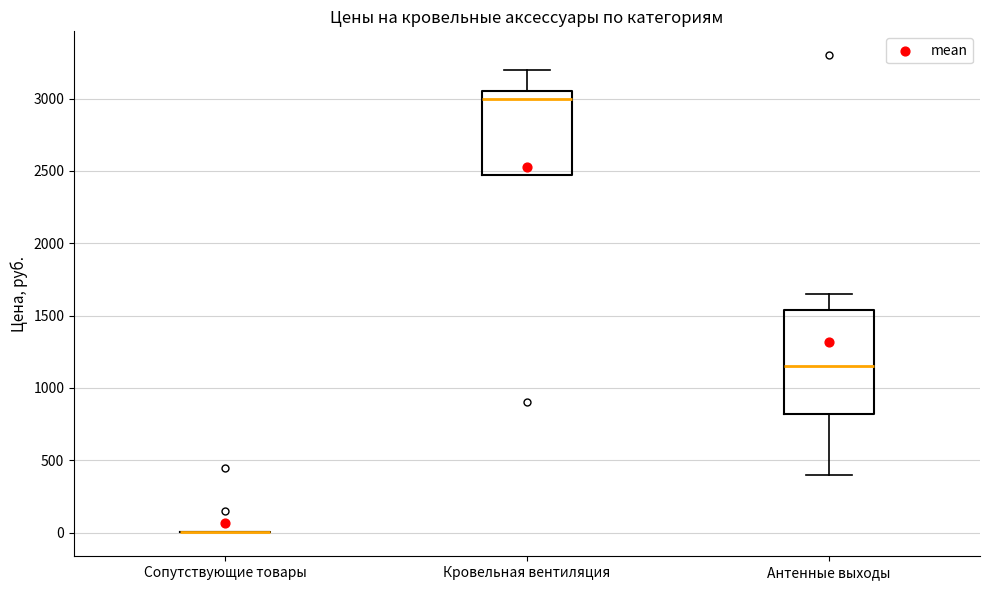

Comparing the boxes themselves (not the whiskers), which one is the tallest?

Антенные выходы